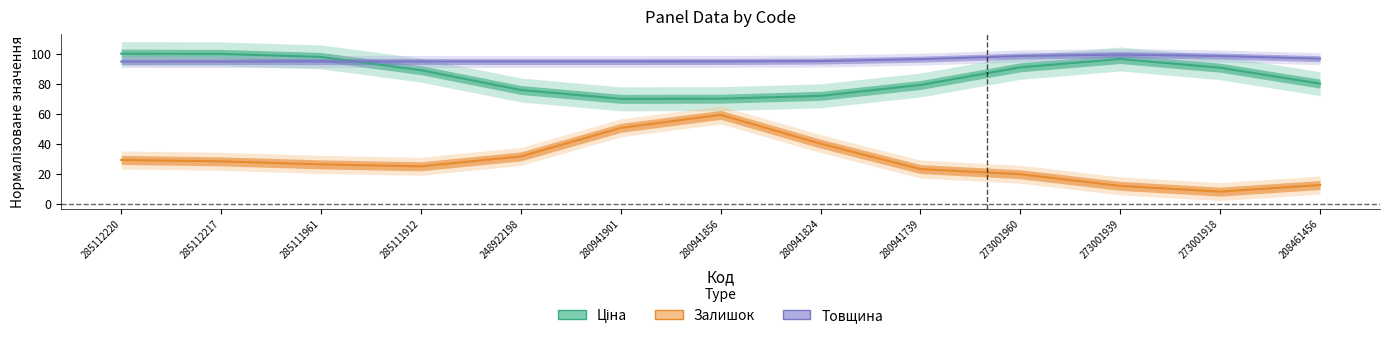

Reading left to right, transcribe all the data shown in this chart.

Ціна: 100.0	99.8	97.8	89.0	75.7	69.8	69.9	71.8	79.1	90.9	96.4	90.6	80.0
Залишок: 29.1	28.1	26.1	24.8	31.4	50.5	59.2	39.9	23.0	19.5	11.8	8.0	12.4
Товщина: 94.7	94.7	94.7	94.7	94.7	94.7	94.8	95.0	96.3	98.4	99.4	98.4	96.6